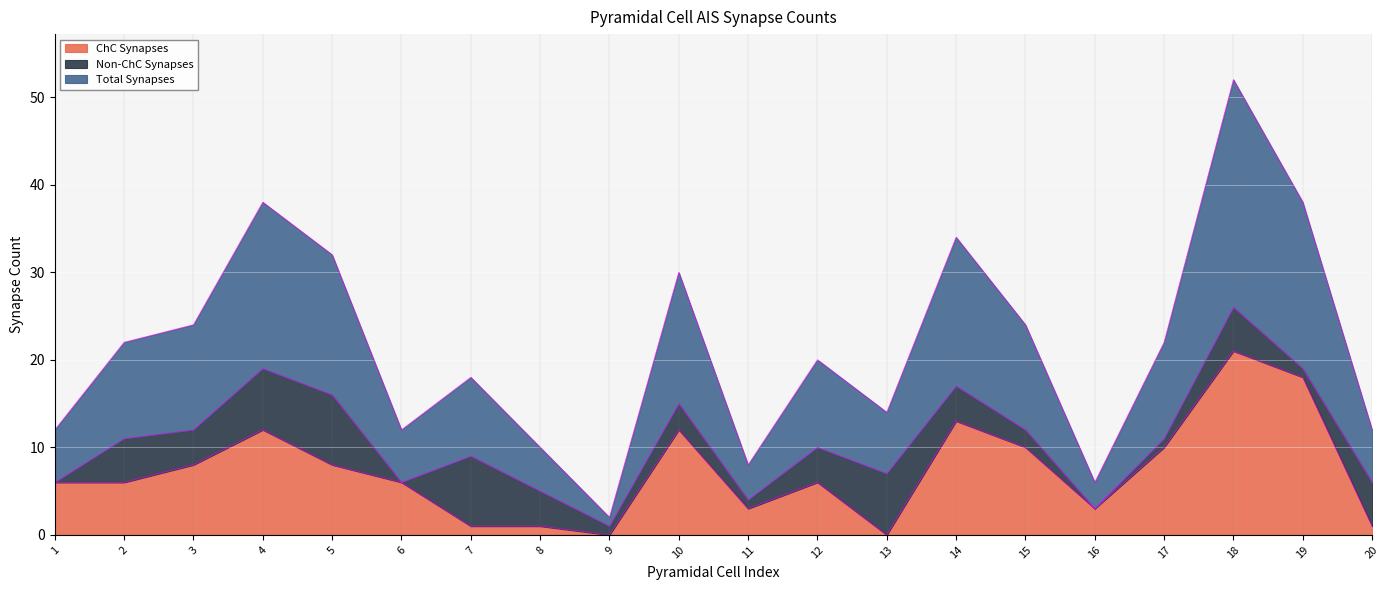

What are all the series names shown in the legend?

ChC Synapses, Non-ChC Synapses, Total Synapses